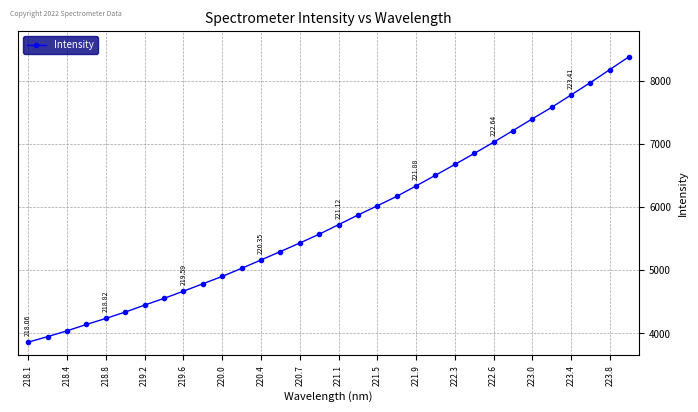

What is the greatest value displayed?

8381.1